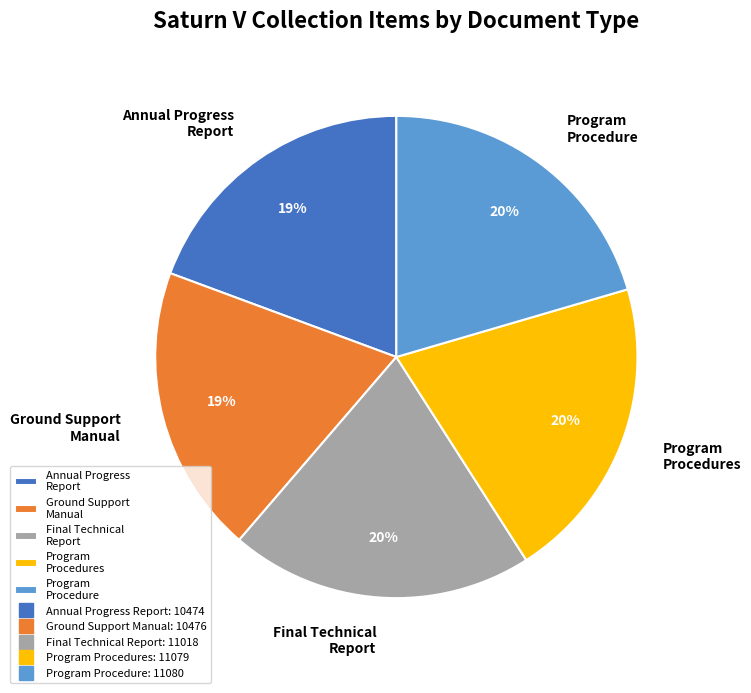

Is it true that Program Procedure is 20% of the pie?

True